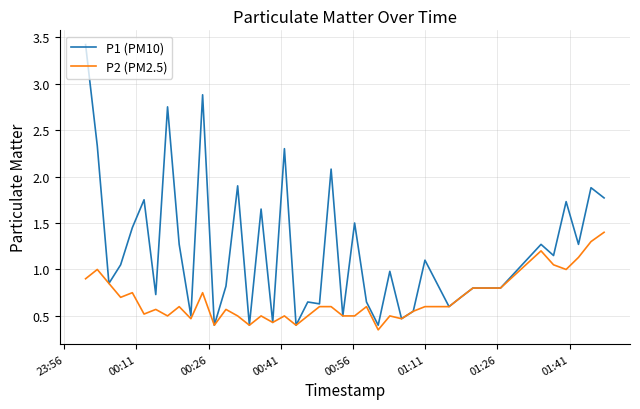

What is the maximum value for P1 (PM10)?

3.4